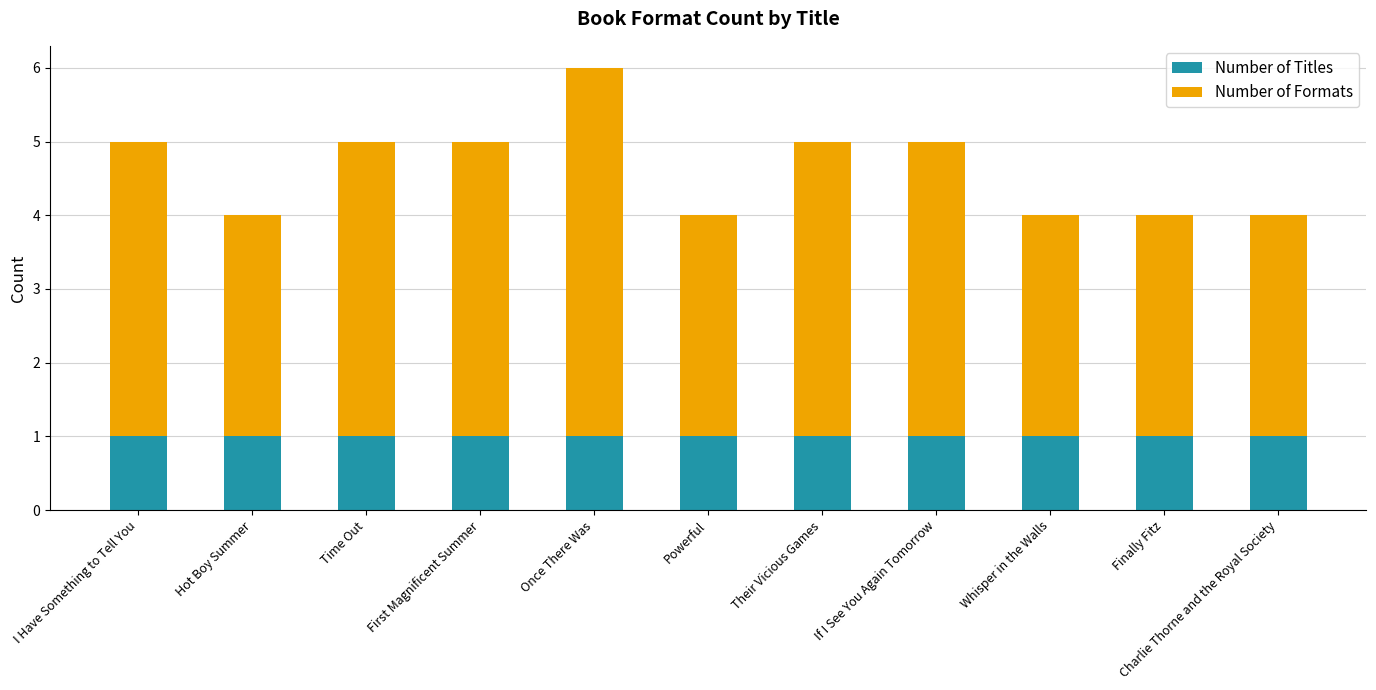

How many bars are there in total?

11